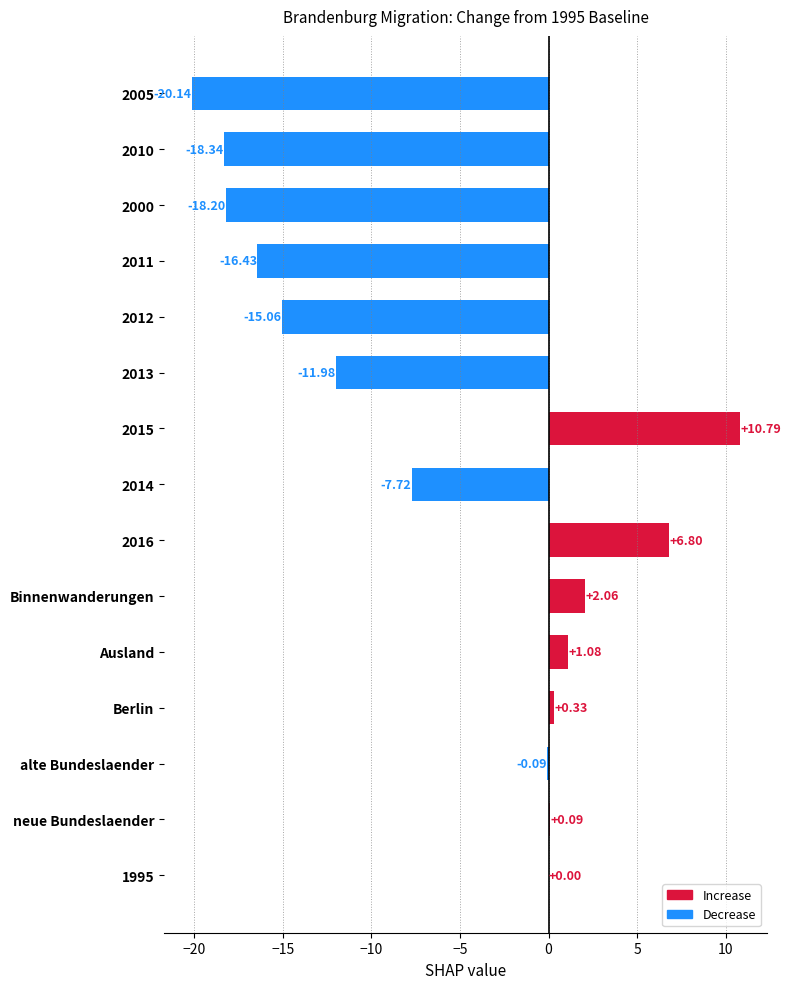

What is the sum of all values?

-86.8